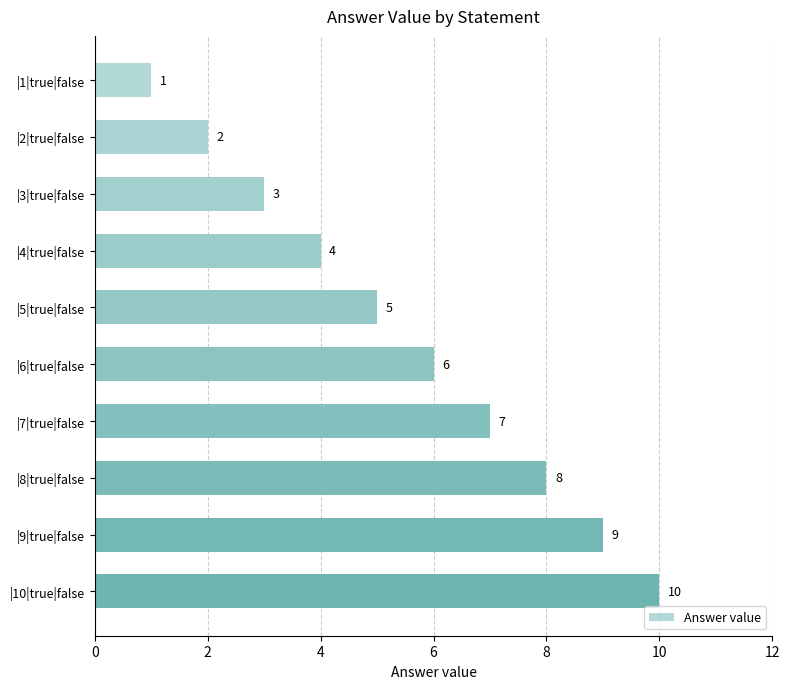

Count the values in the range 3 to 8.

6